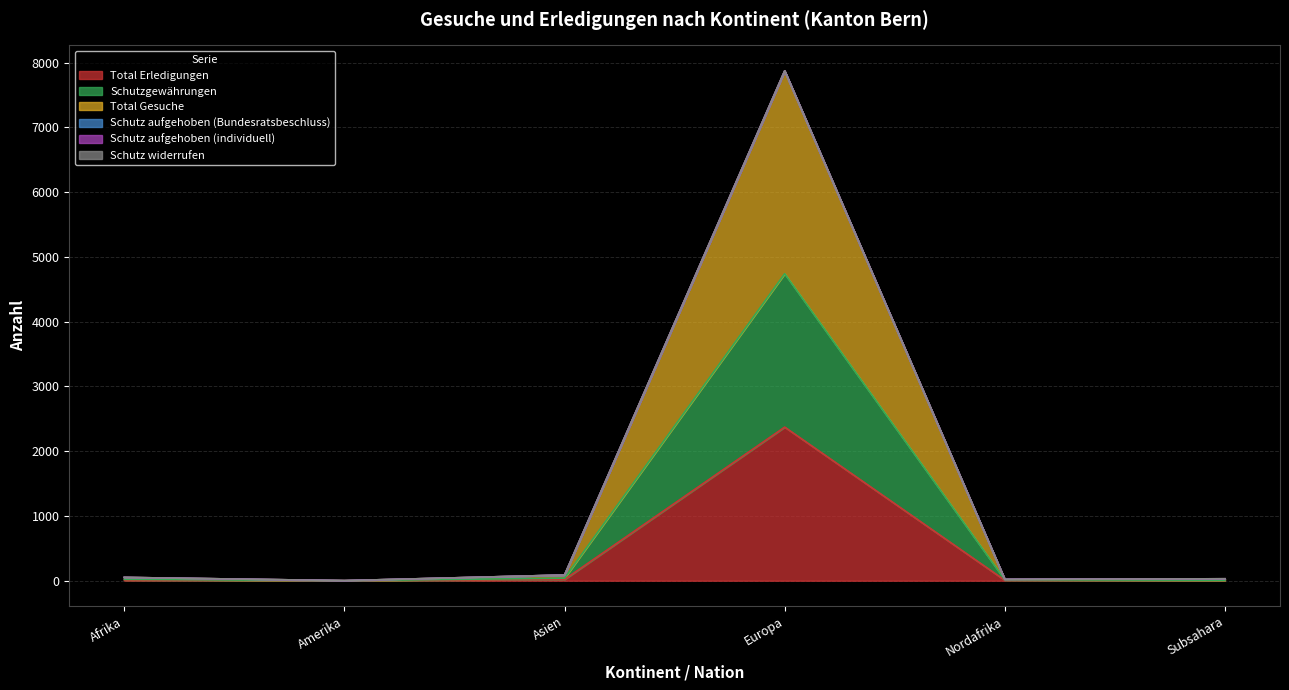

Is the value of Total Gesuche at Europa greater than the value of Schutzgewährungen at Amerika?

Yes